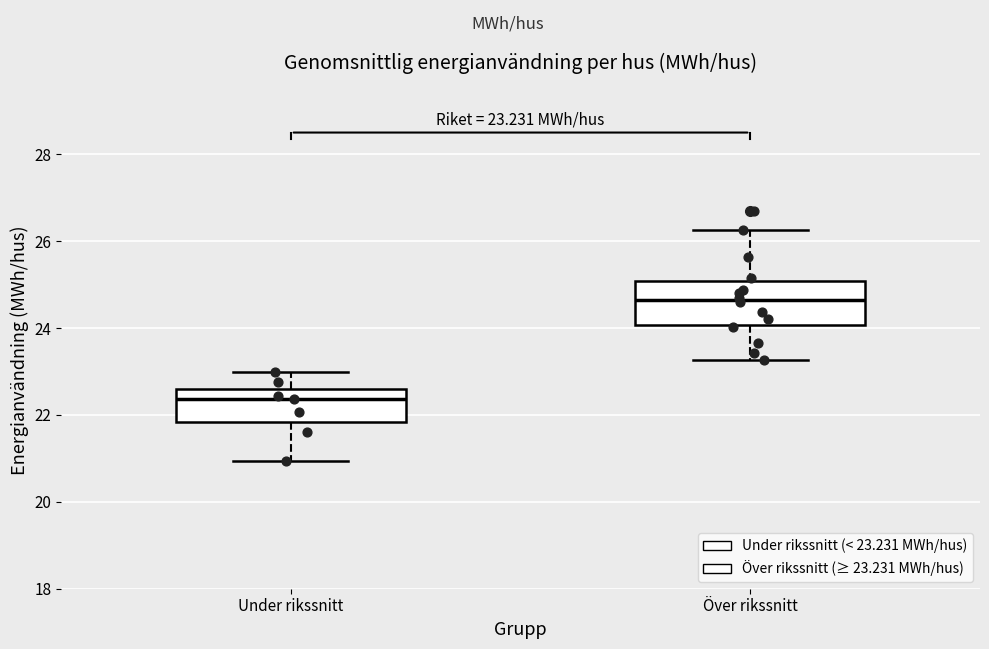

Which box is the tallest, from its lower edge to its upper edge?

Över rikssnitt